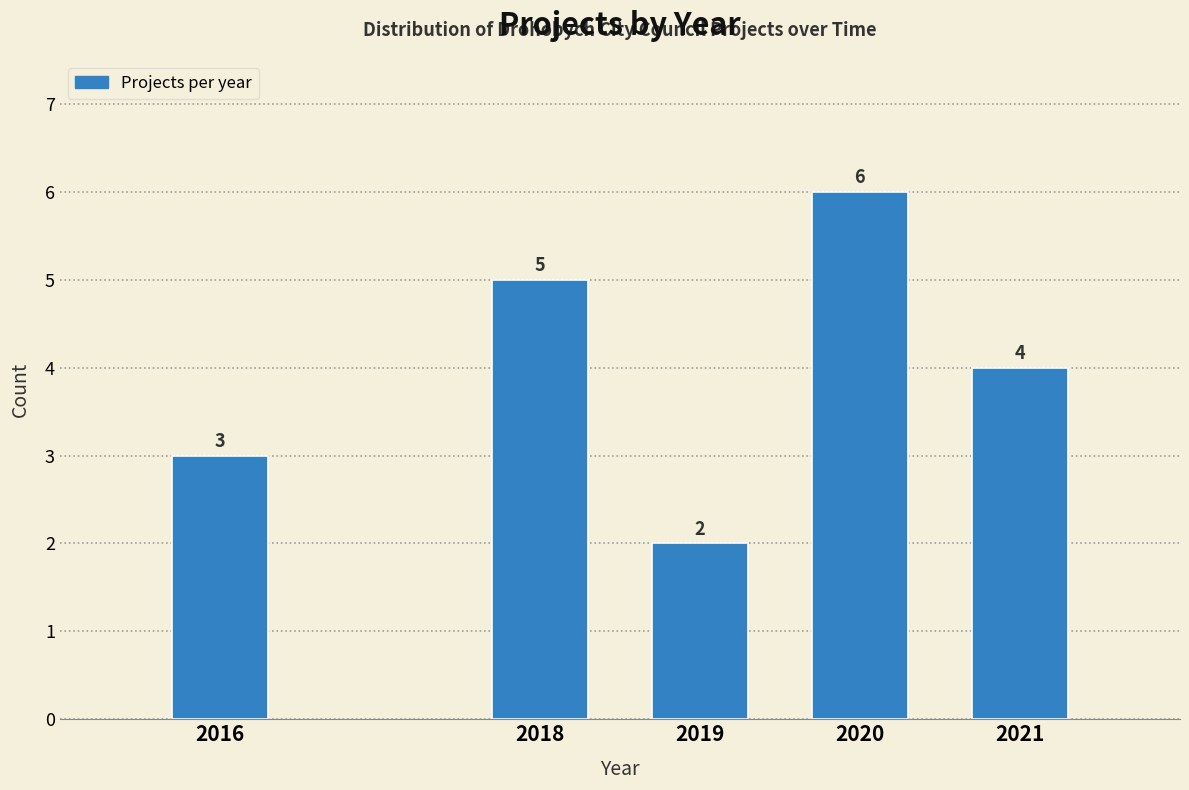

Reading left to right, extract all data points from this chart.

2016=3	2018=5	2019=2	2020=6	2021=4